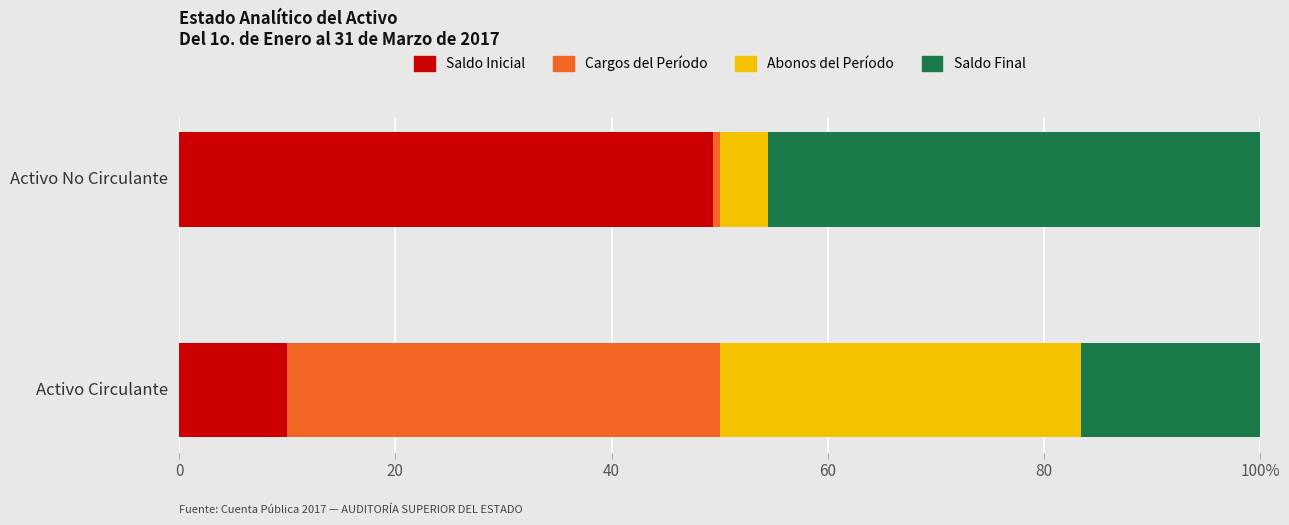

What are all the series names shown in the legend?

Saldo Inicial, Cargos del Período, Abonos del Período, Saldo Final